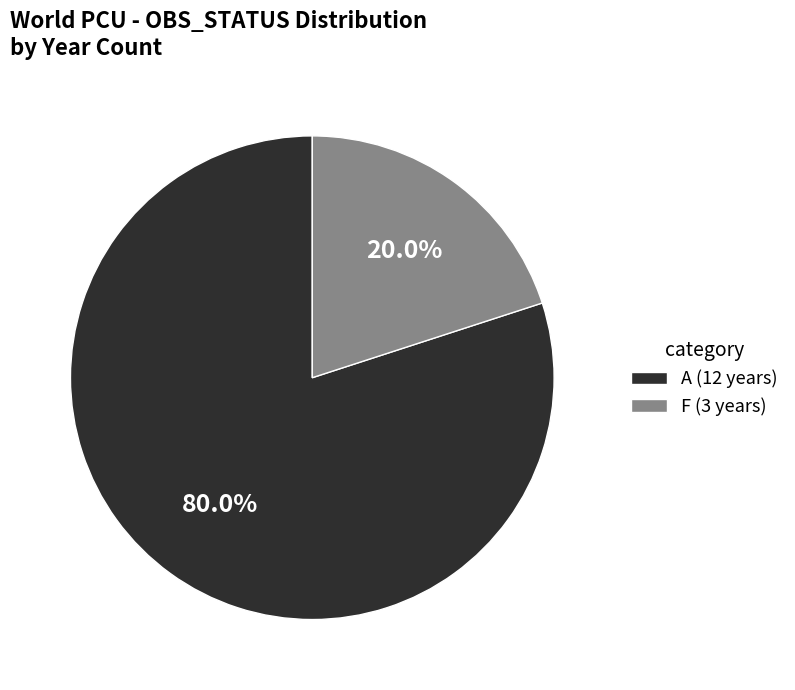

Which category has the smallest portion of the pie?

F (3 years)